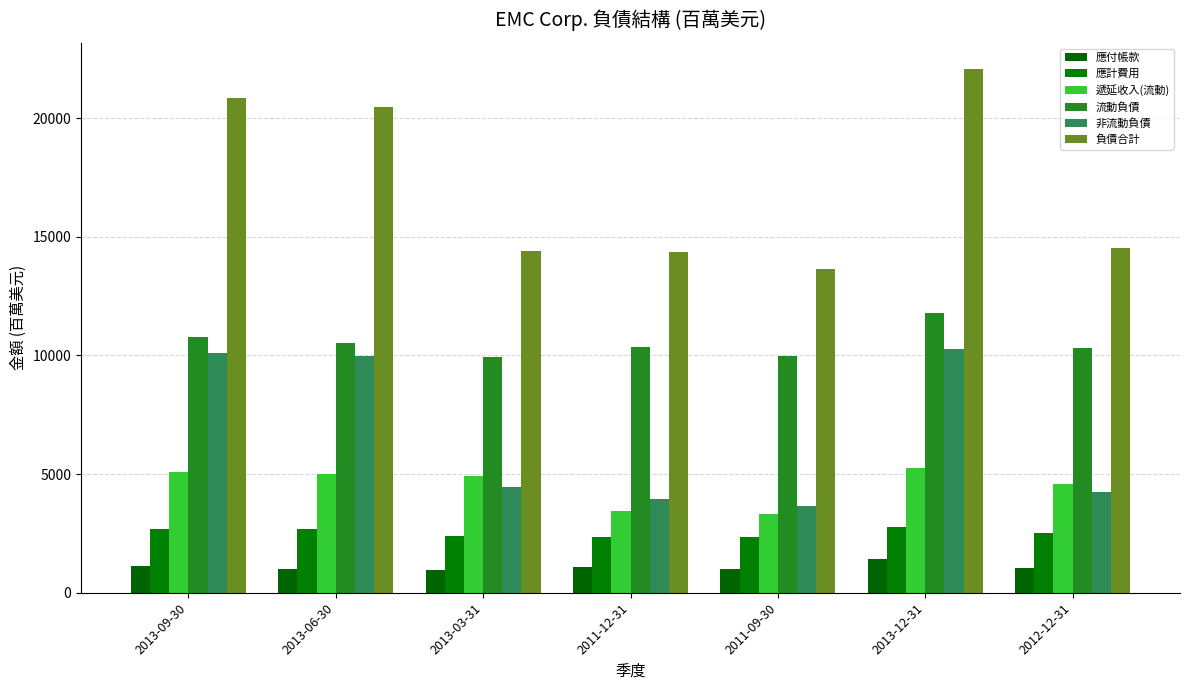

How many bars are there in each group?

6